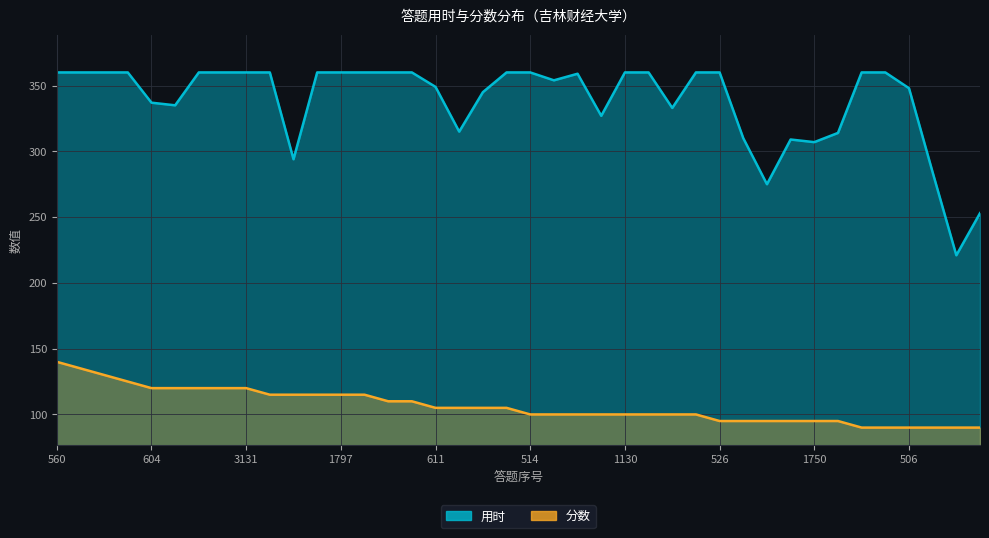

Rank the series by their maximum value, from highest to lowest.

用时, 分数